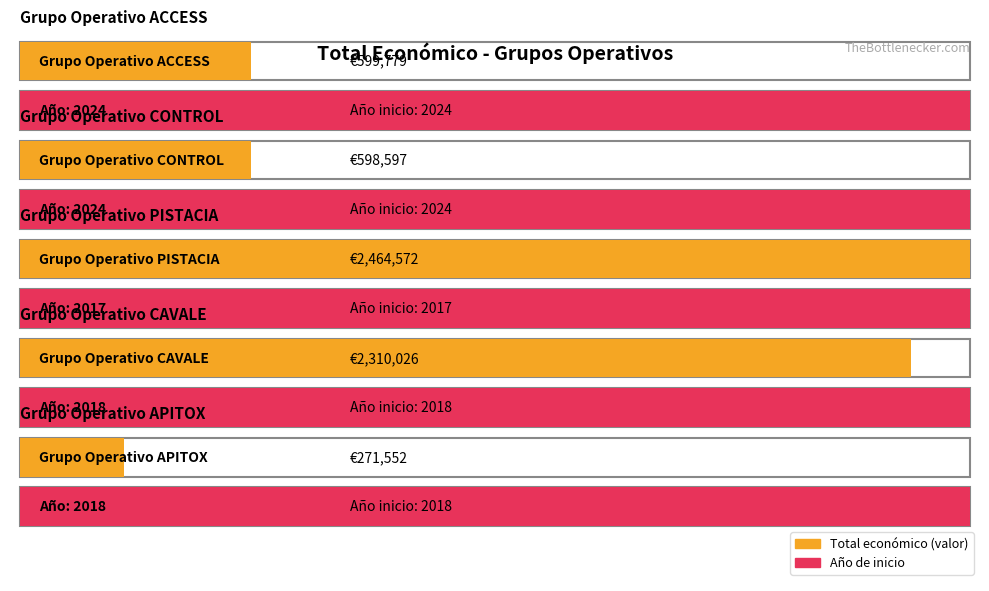

What is the change in value from Grupo Operativo PISTACIA to Grupo Operativo CAVALE?

-154546